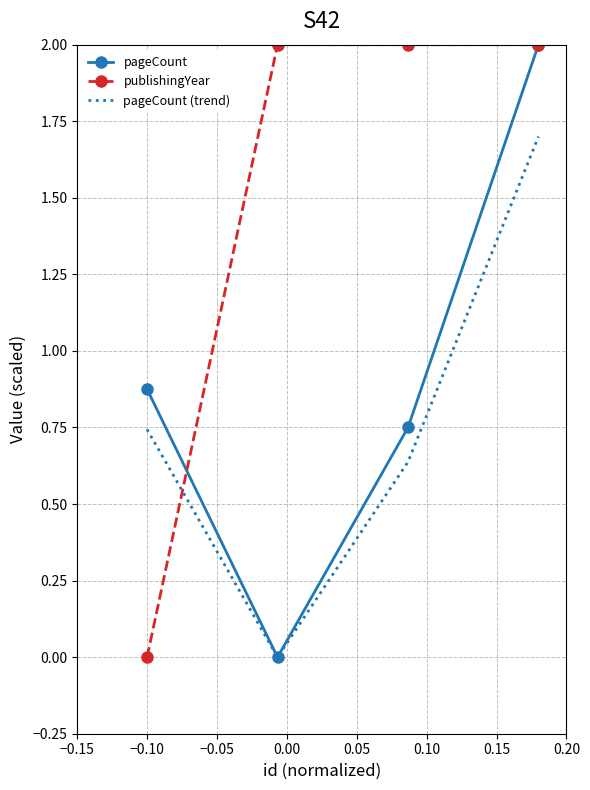

Rank the series by their average value, from highest to lowest.

publishingYear, pageCount, pageCount (trend)